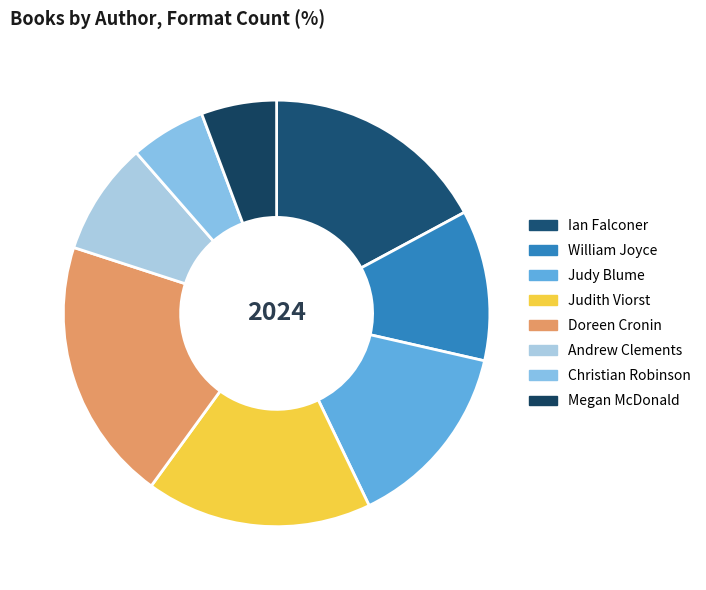

What percentage is the Ian Falconer slice, to the nearest percent?

17%